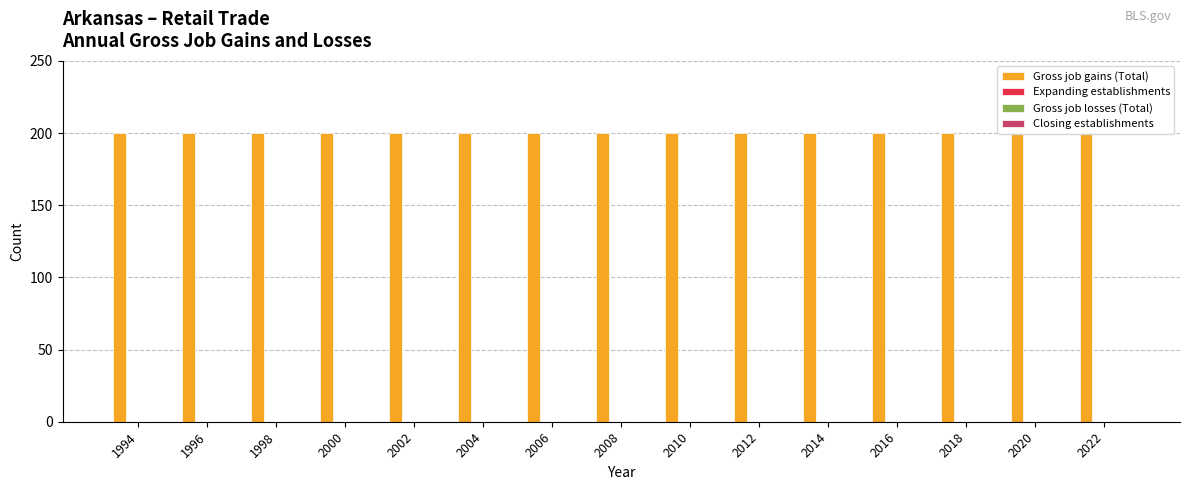

Count the number of data series in this chart.

4